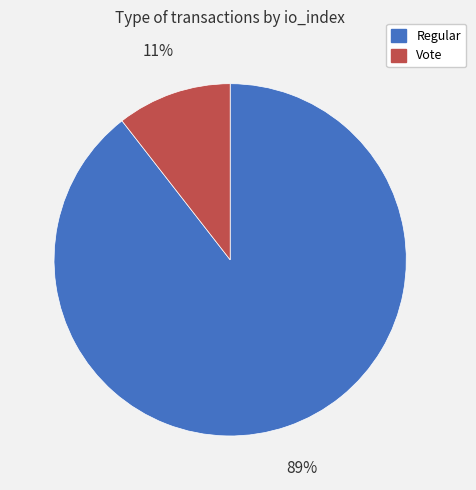

Does any single category account for the majority?

Yes